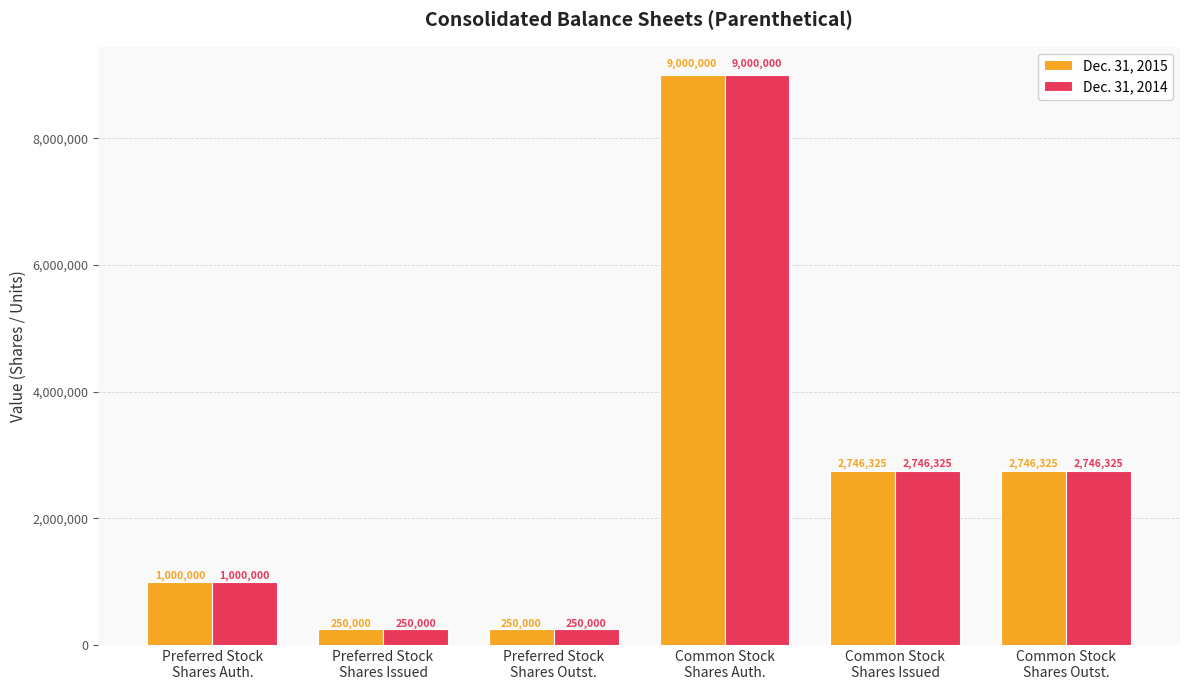

At how many categories does at least one series exceed 1972988?

3